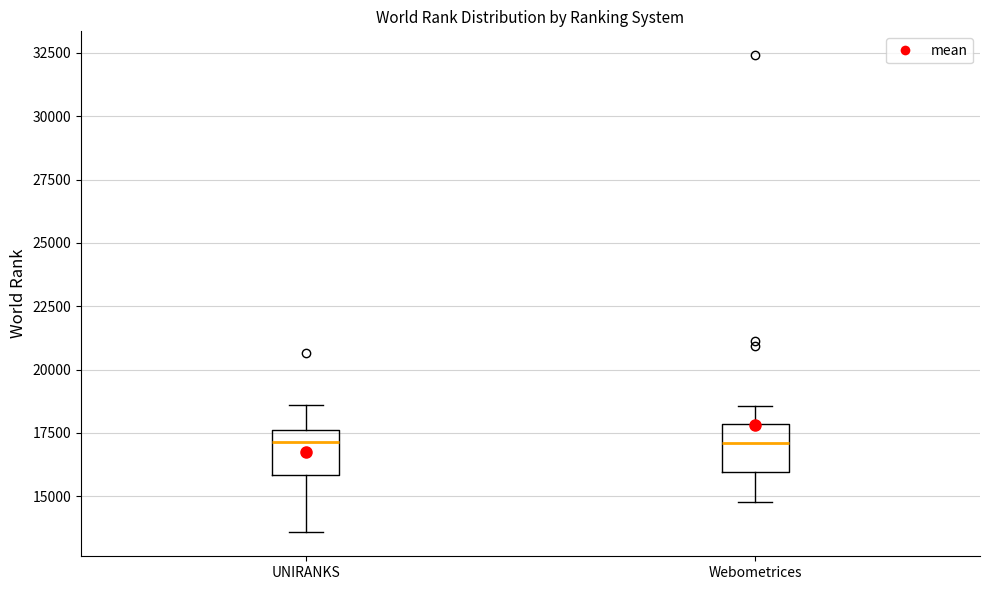

Reading left to right, transcribe this box plot: for each box, give where its median line is, the range the box spans, and where its two whiskers end, as read against the y-axis. The values are not printed on the chart, so give them approximately, as read against the axis.

UNIRANKS: median 17000, box 16000 to 17500, whiskers 13500 to 18500
Webometrices: median 17000, box 16000 to 18000, whiskers 15000 to 18500